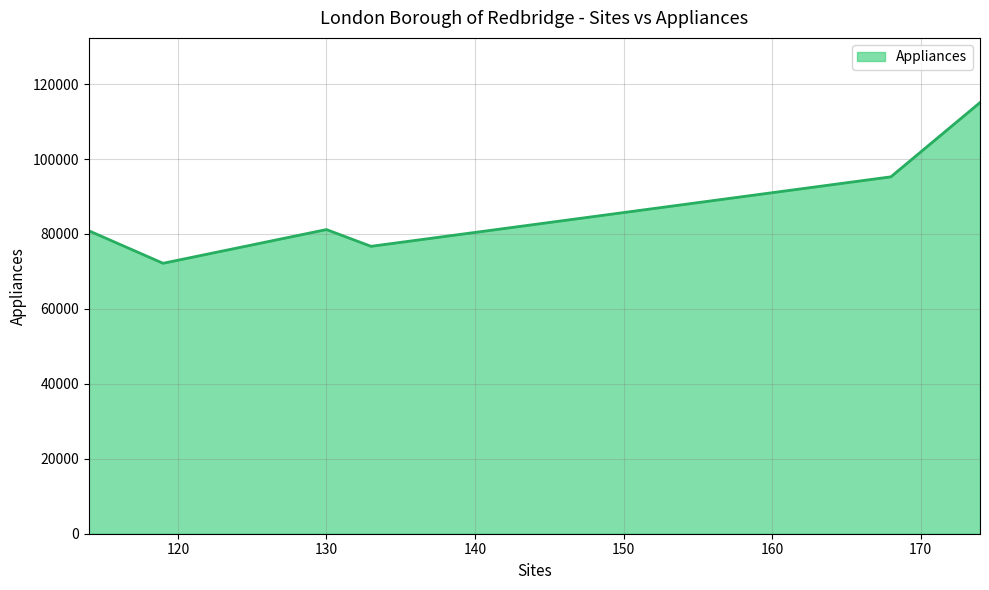

True or false: the data has more than 2 interior local peaks.

False